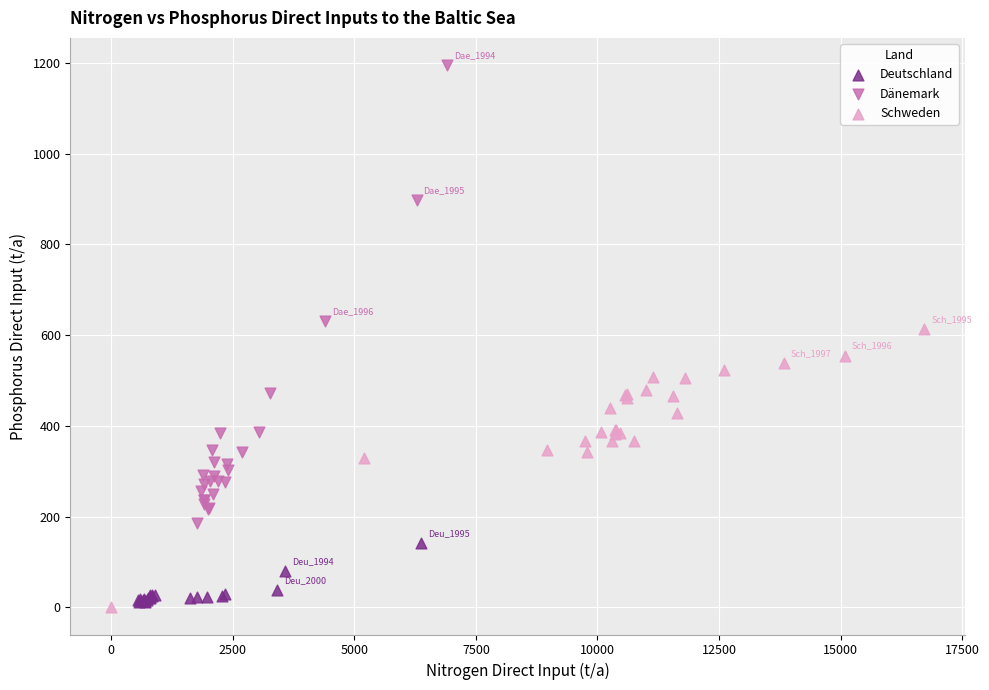

What are all the series names shown in the legend?

Deutschland, Dänemark, Schweden